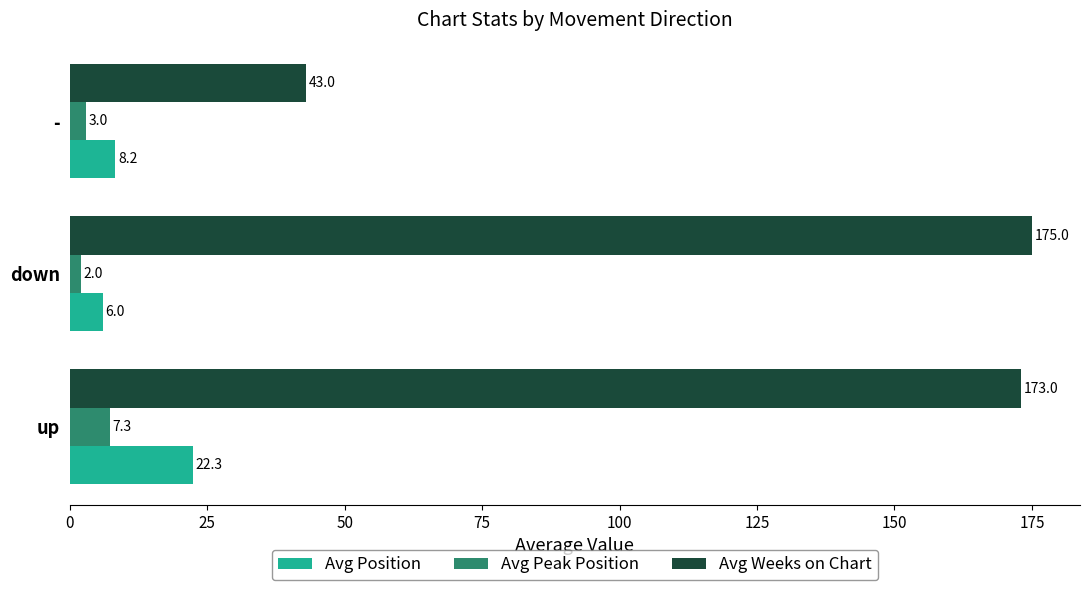

What is the greatest value displayed?

175.0